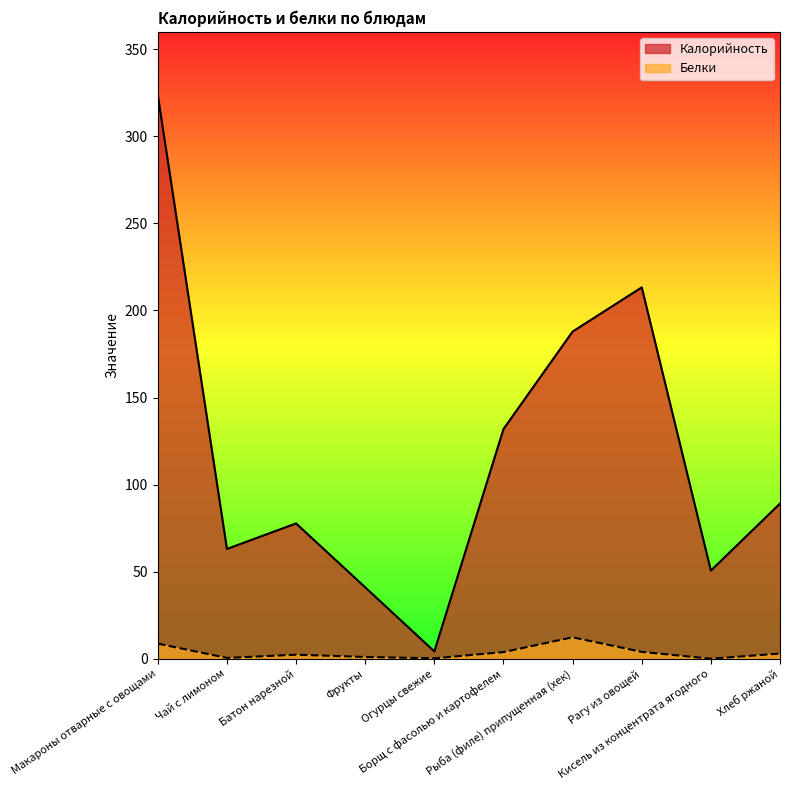

What is the difference between the maximum and second lowest values in the Белки series?

12.1